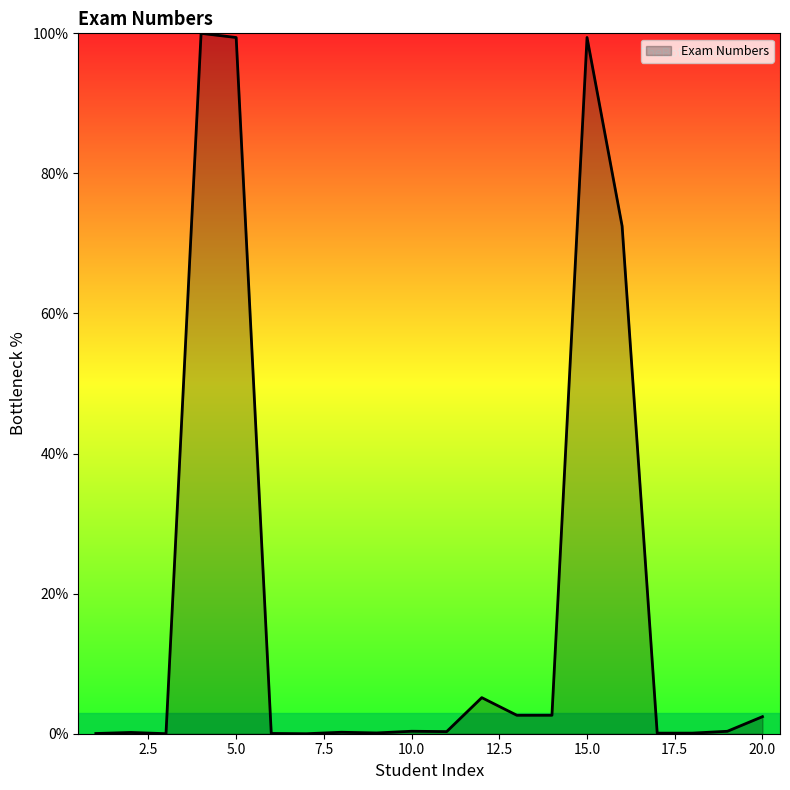

How many lines are shown in the chart?

1